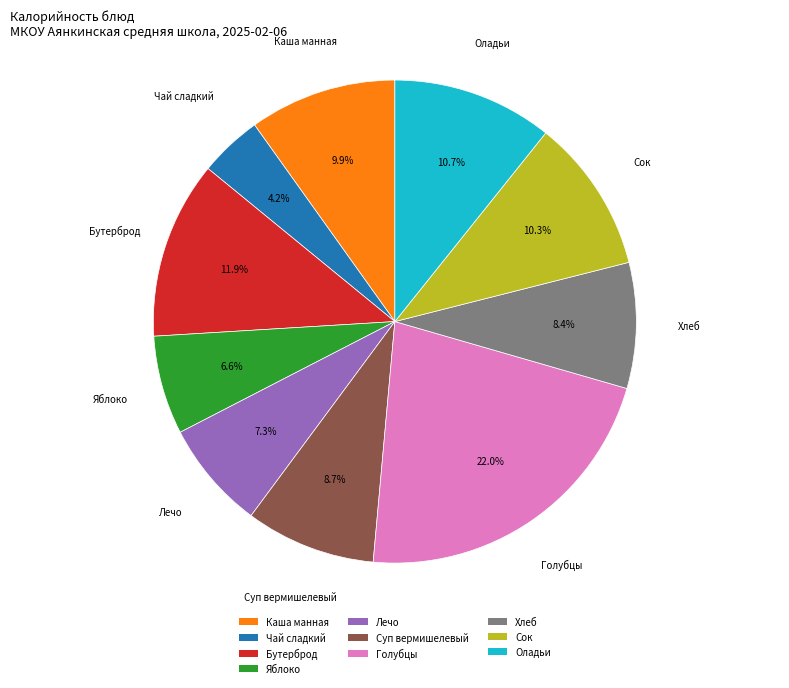

Is Голубцы the majority of the pie?

No